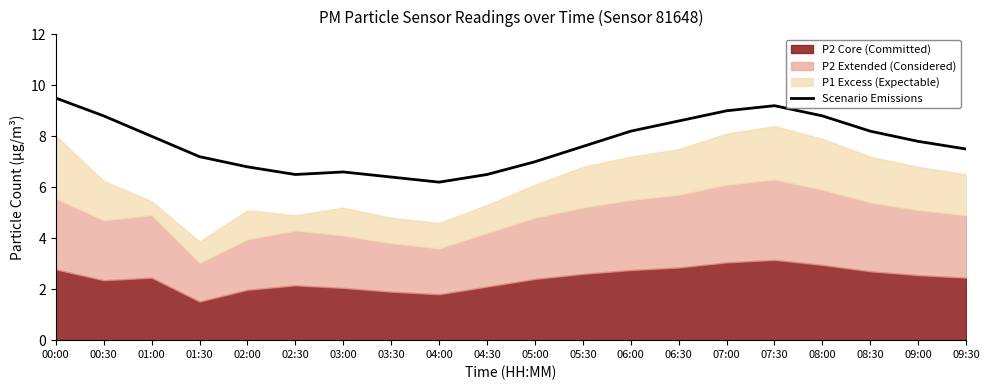

Count the number of values greater than 7.

13